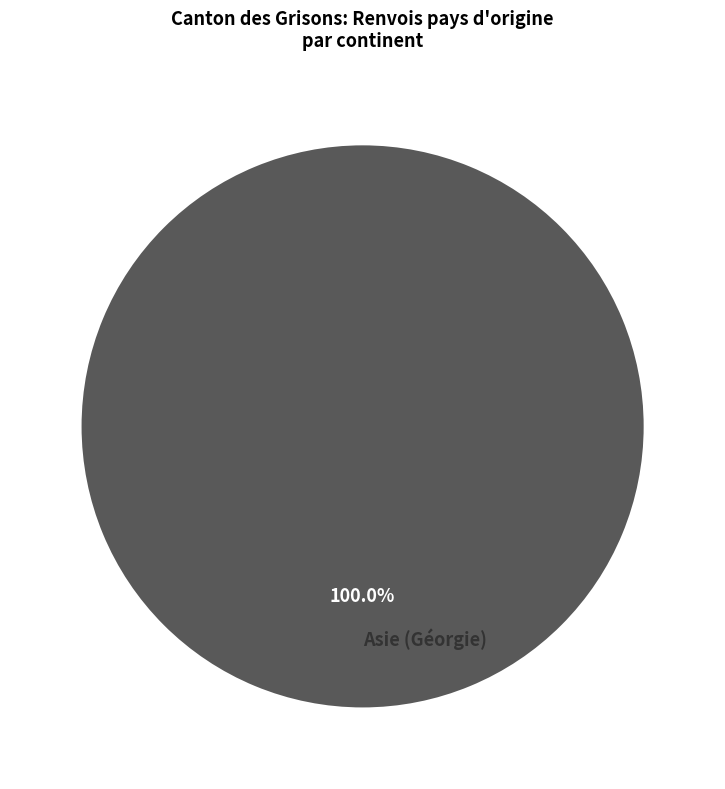

Rank the categories by value from highest to lowest.

Asie (Géorgie)